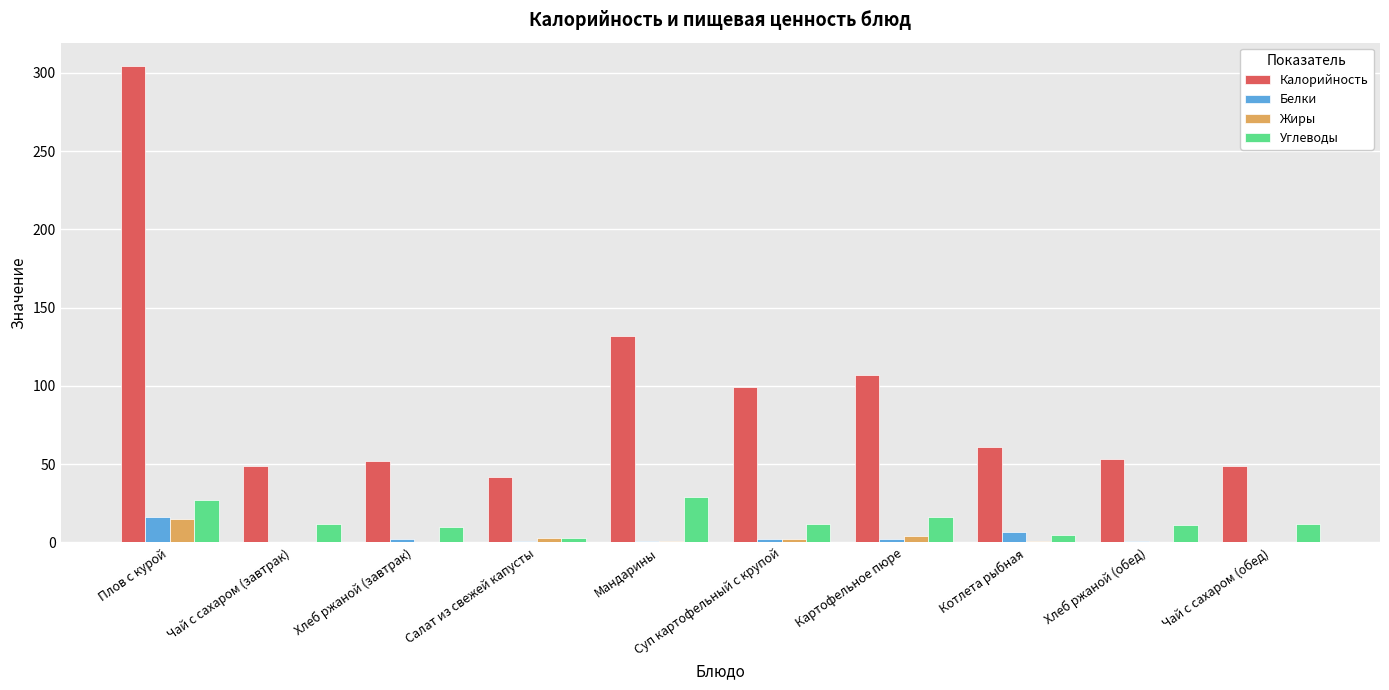

How many groups of bars are there?

10